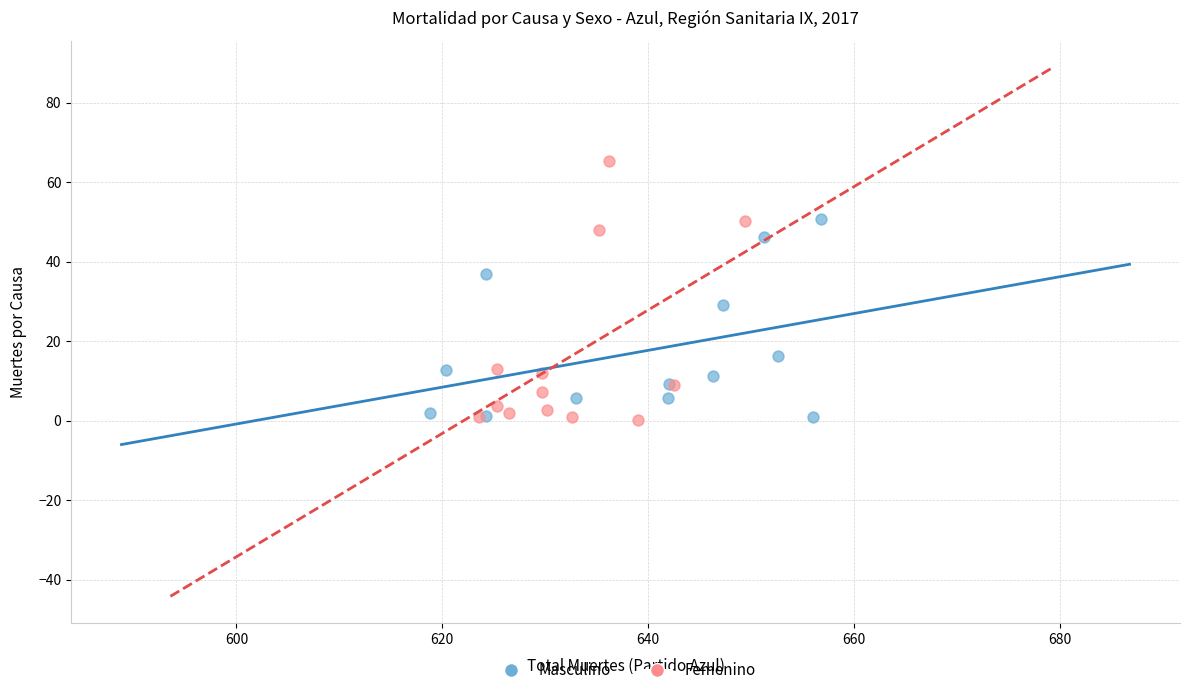

Which series has the largest Y range (max minus min)?

Femenino